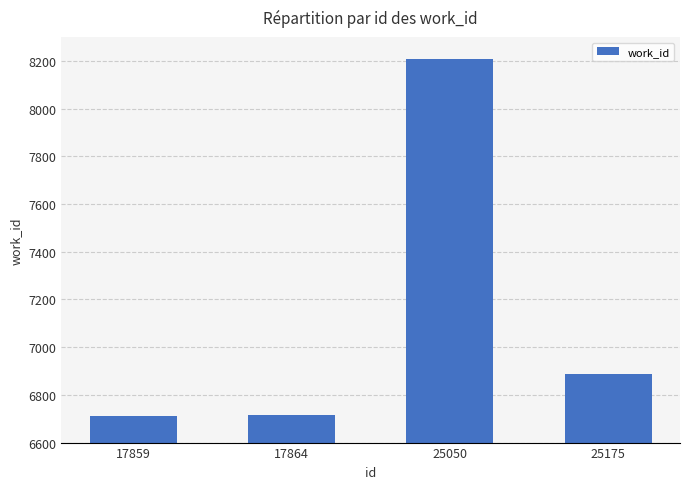

What is the change in value from 17859 to 25175?

+176